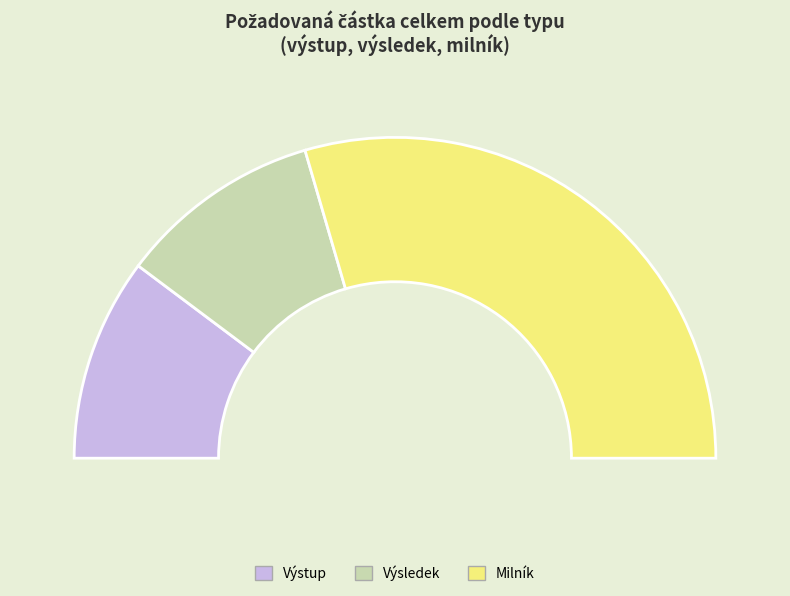

Is it true that Milník (60000) is 45% of the pie?

False